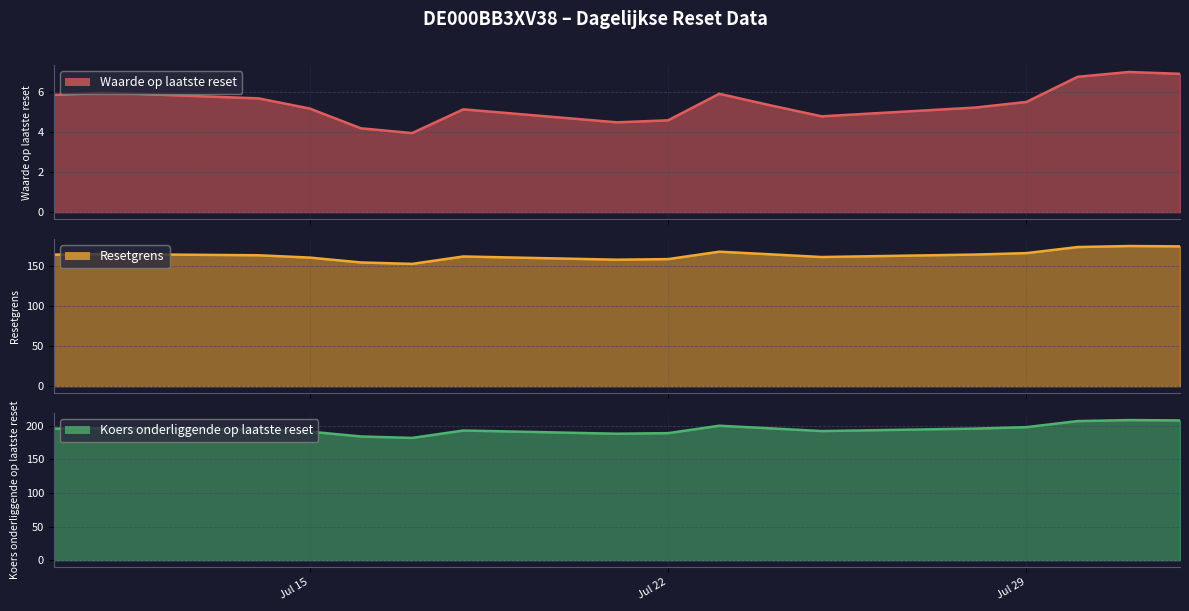

At which category does the chart reach its peak across all series?

2025-07-31